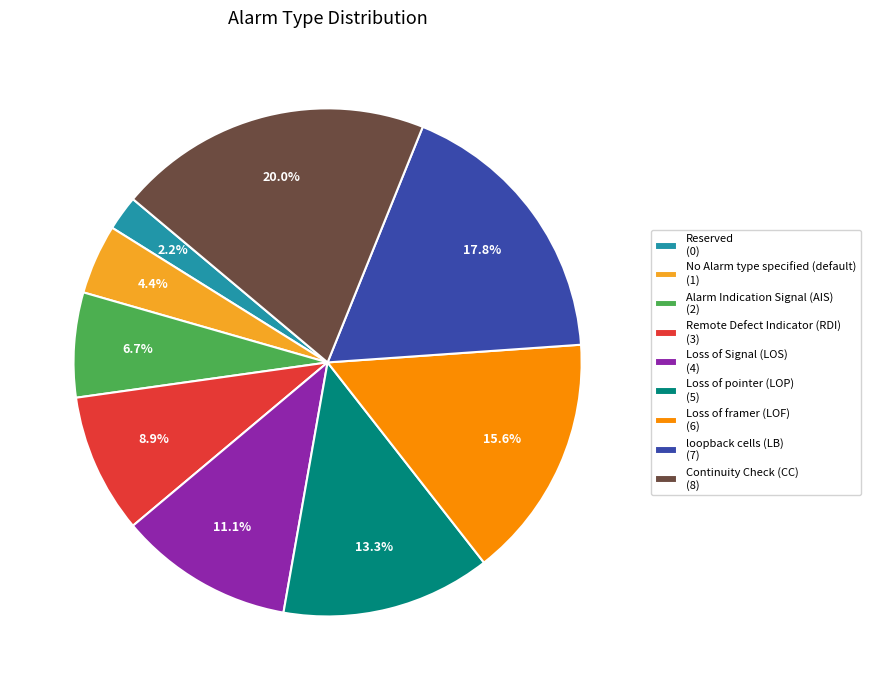

Does Loss of framer (LOF) represent more than half of the total?

No